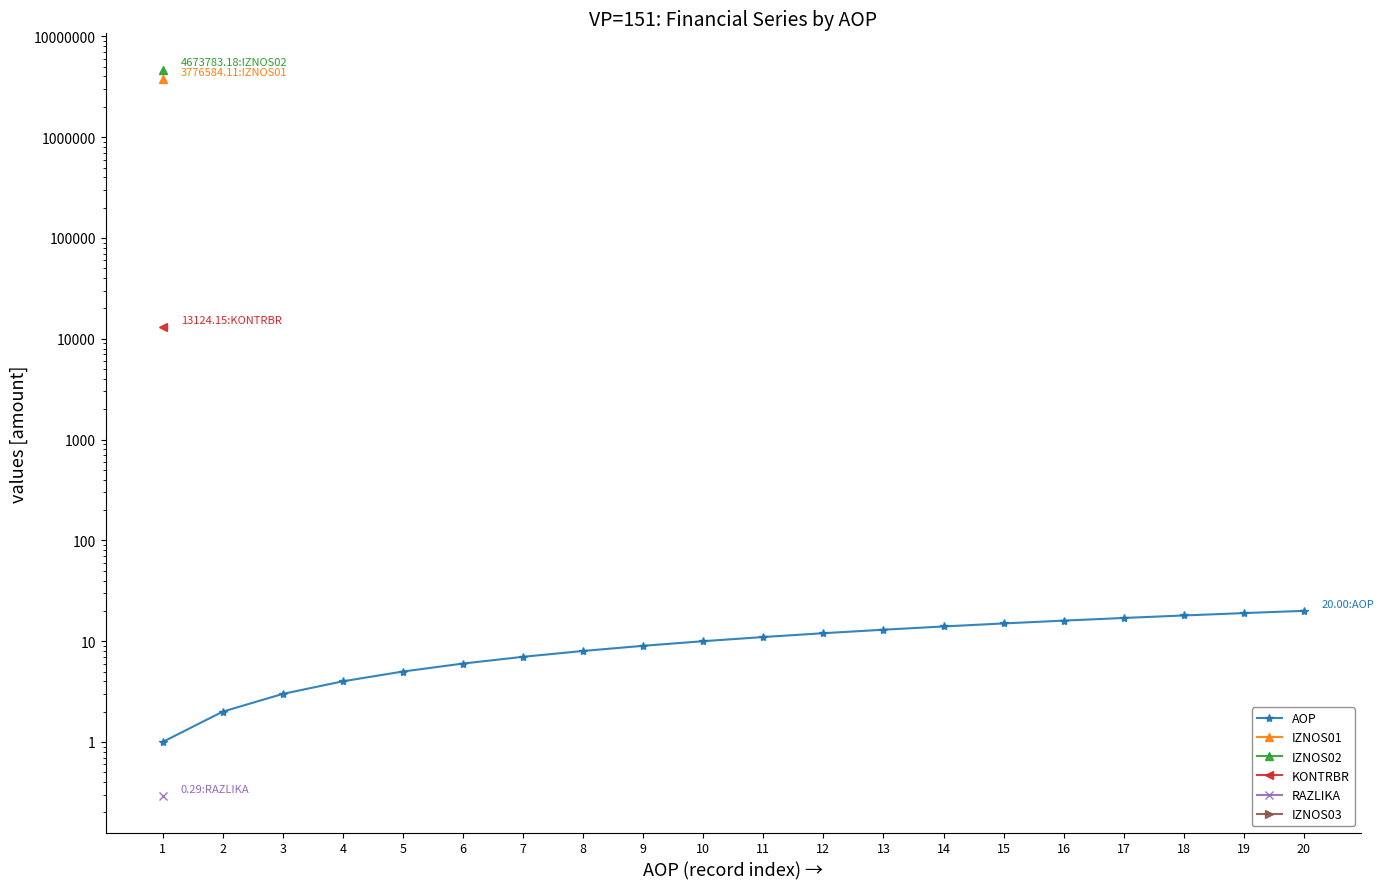

Count the number of categories in the chart.

20